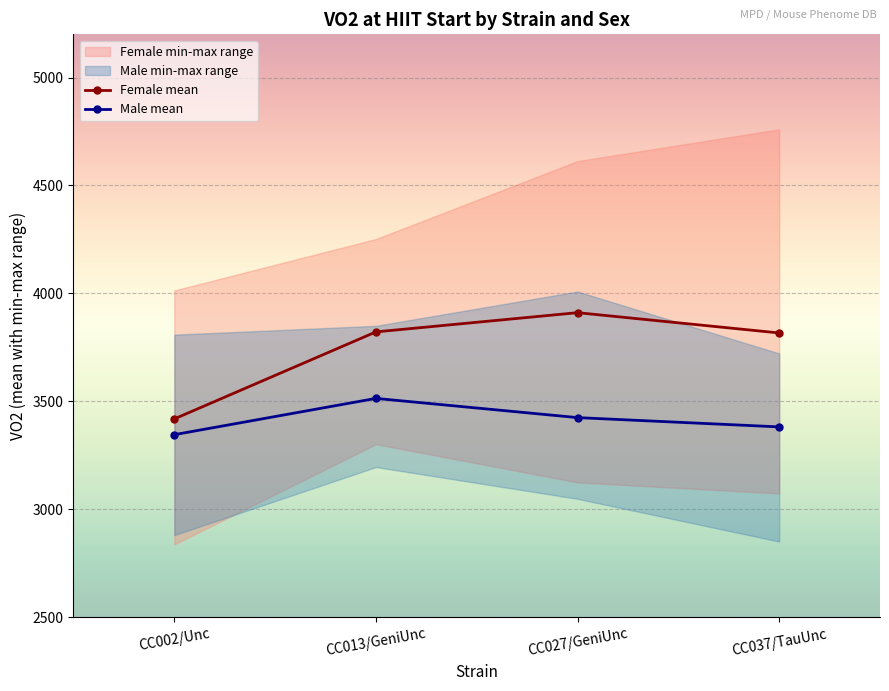

True or false: Male mean has a value of 3425 at CC027/GeniUnc.

True